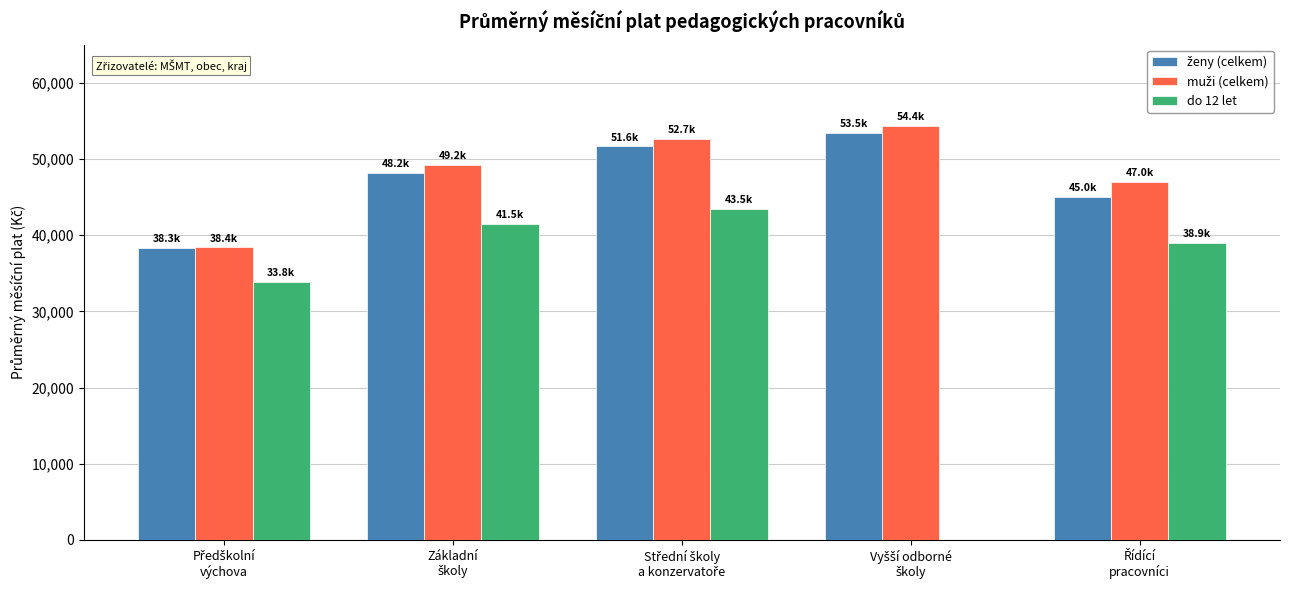

What is the greatest value displayed?

54356.6